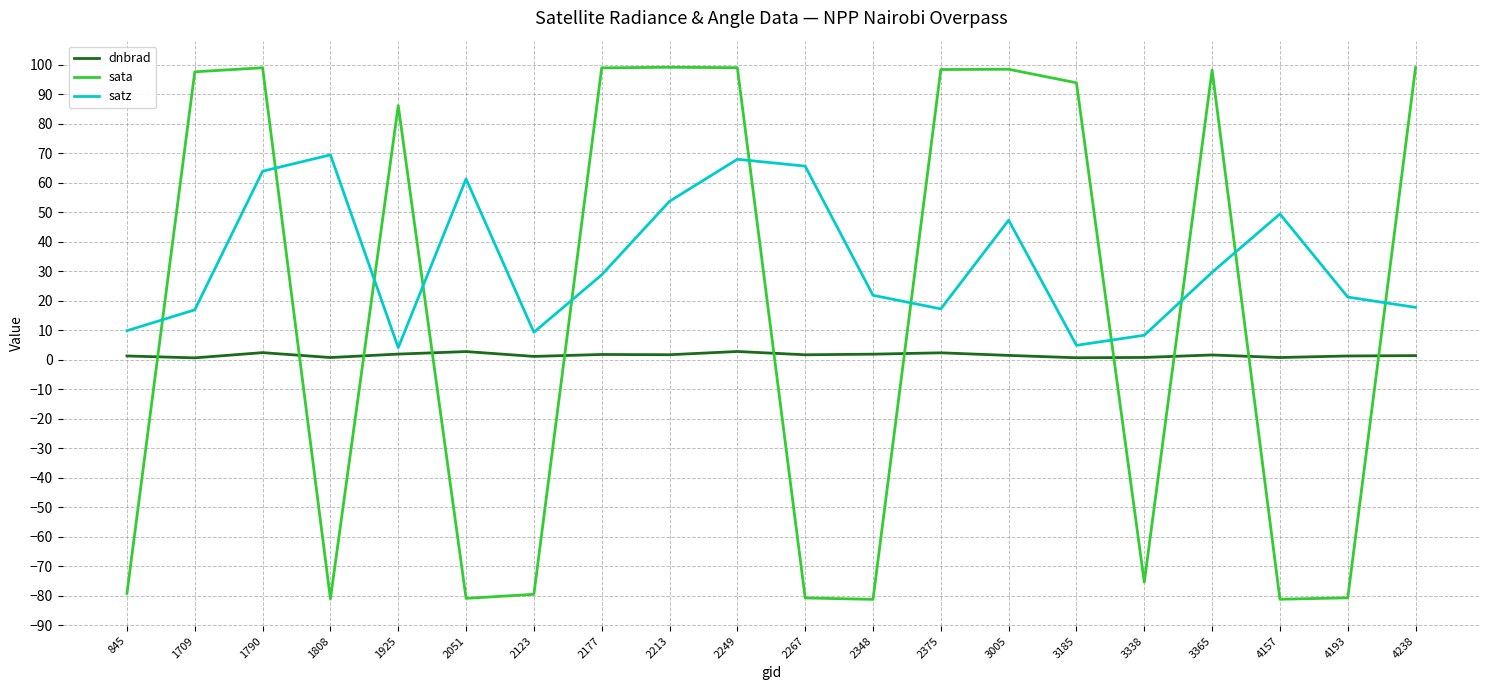

Is the value of dnbrad at 2267 greater than the value of sata at 4193?

Yes